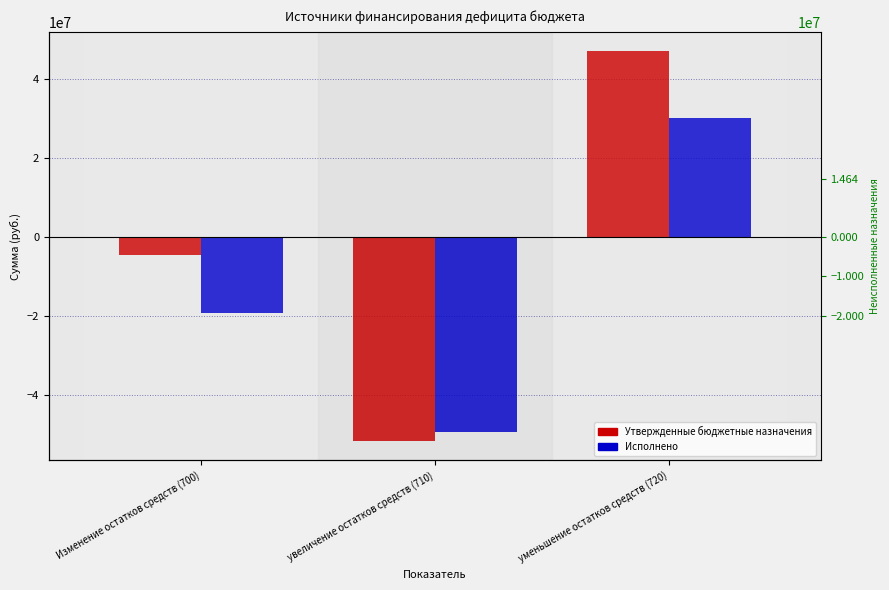

Reading left to right, transcribe all the data shown in this chart.

Утвержденные бюджетные назначения: Изменение остатков средств (700)=-4653549.0	увеличение остатков средств (710)=-51627549.0	уменьшение остатков средств (720)=46974000.0
Исполнено: Изменение остатков средств (700)=-19294808.9	увеличение остатков средств (710)=-49456598.3	уменьшение остатков средств (720)=30161789.4